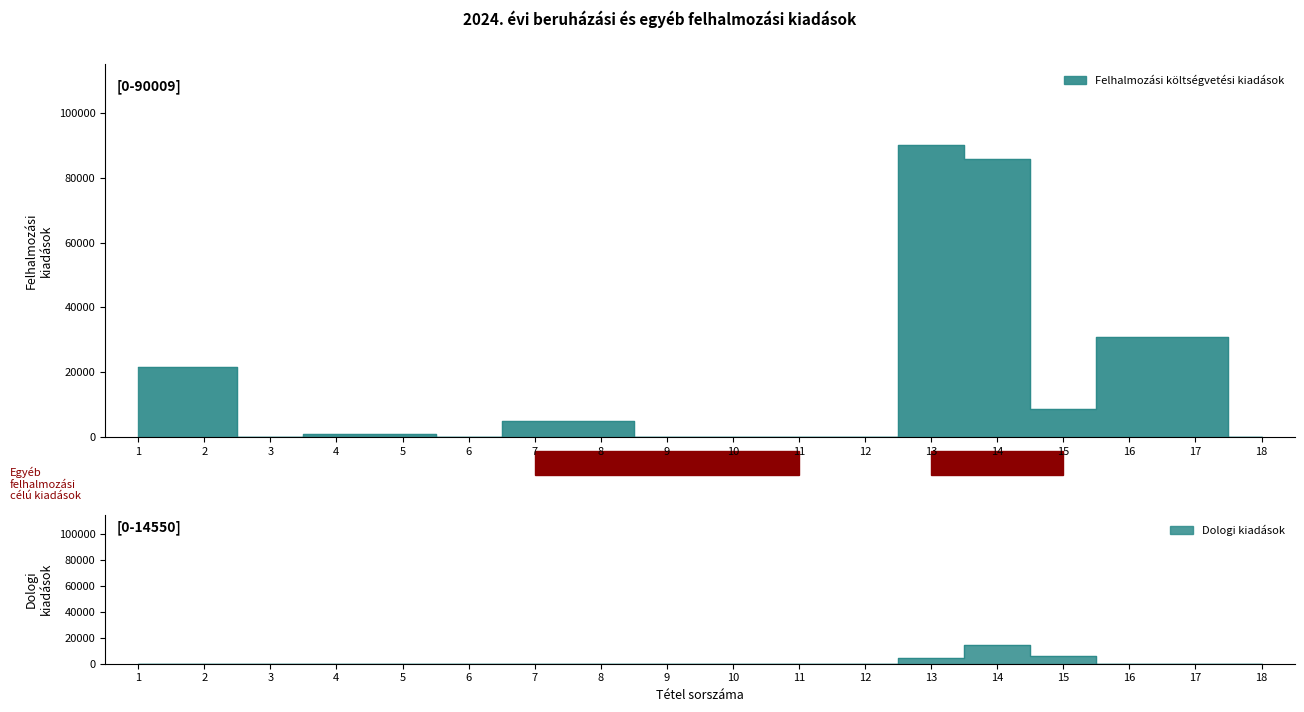

Rank the series by their maximum value, from highest to lowest.

Felhalmozási költségvetési kiadások, Dologi kiadások